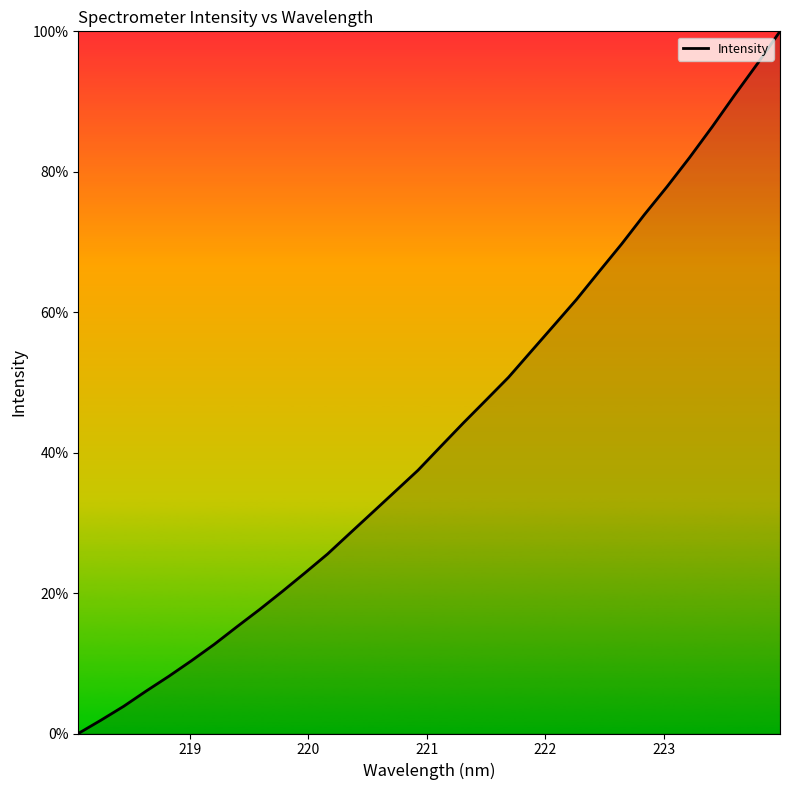

What is the difference between the maximum and minimum values?

100.0